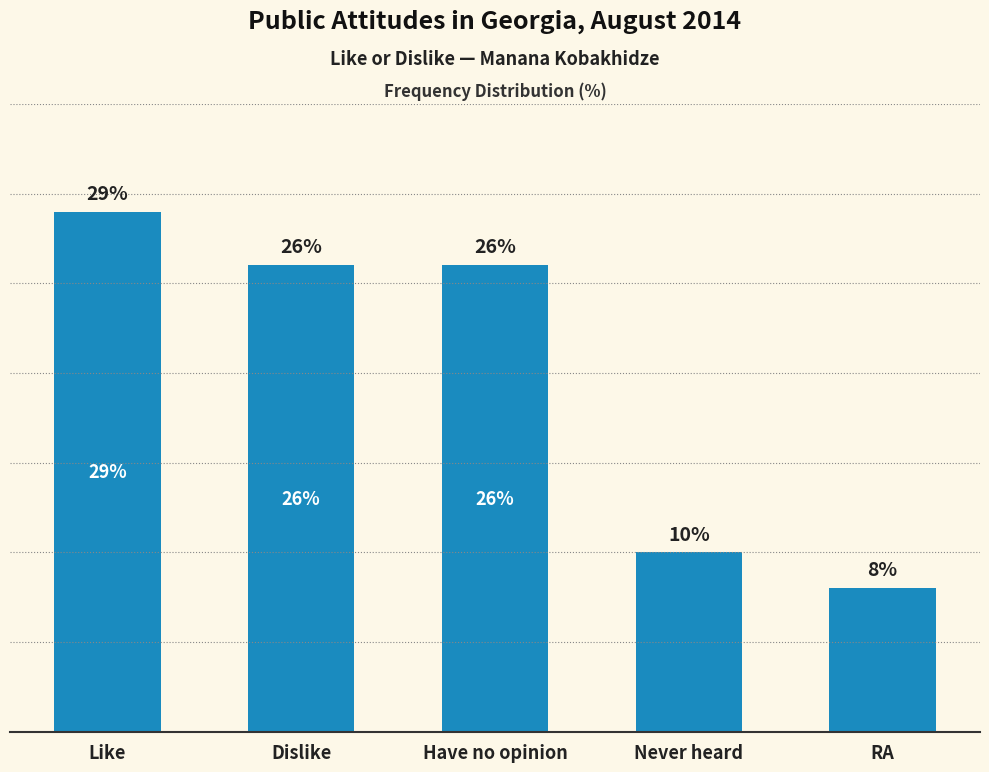

Which category has the lowest value across all series?

RA